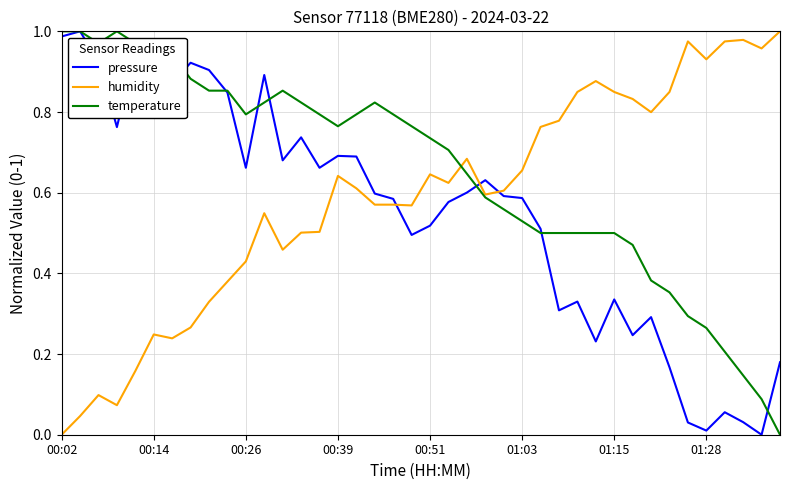

Which series has the largest total across all categories?

temperature